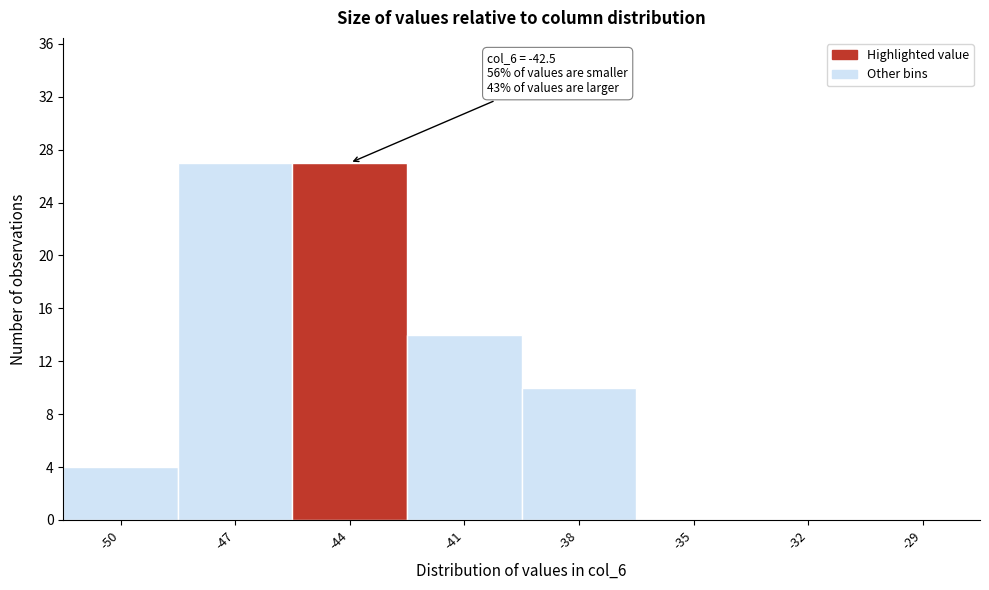

Reading left to right, what are all the values shown in this chart?

-50=4	-47=27	-44=27	-41=14	-38=10	-35=0	-32=0	-29=0